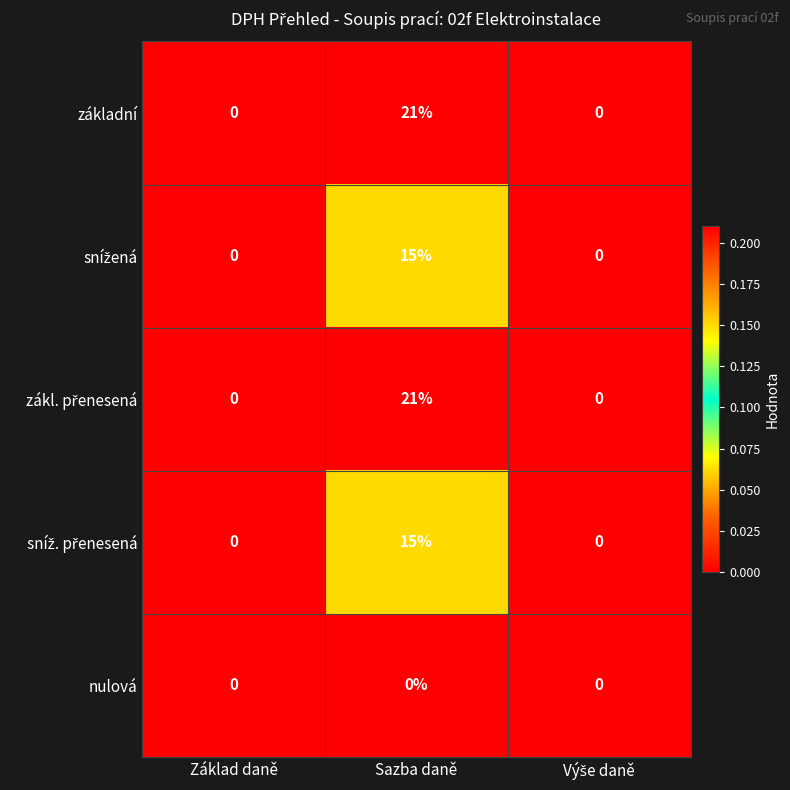

Which category has the highest value across all series?

Sazba daně